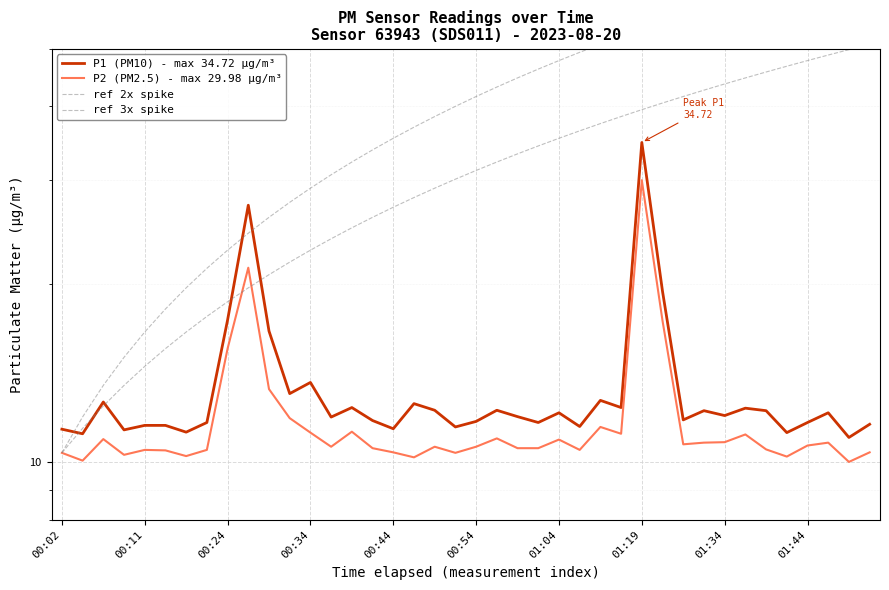

What is the highest value of the P1 (PM10) - max 34.72 µg/m³ series?

34.7